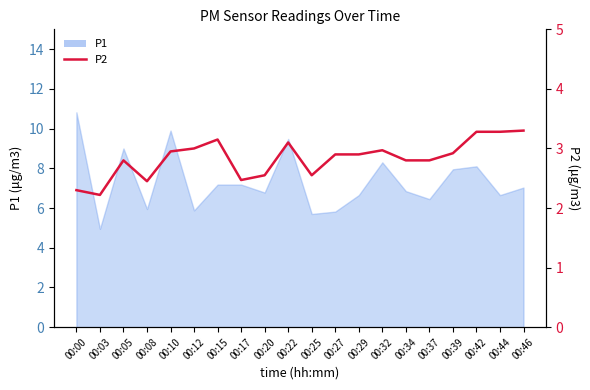

The chart shows a value of 2.9 at 00:27. True or false?

True